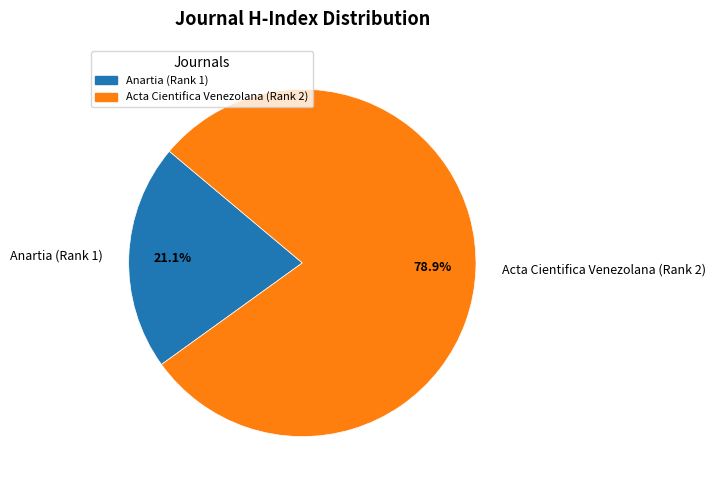

What is the ratio of the value at Anartia (Rank 1) to the value at Acta Cientifica Venezolana (Rank 2)?

0.3